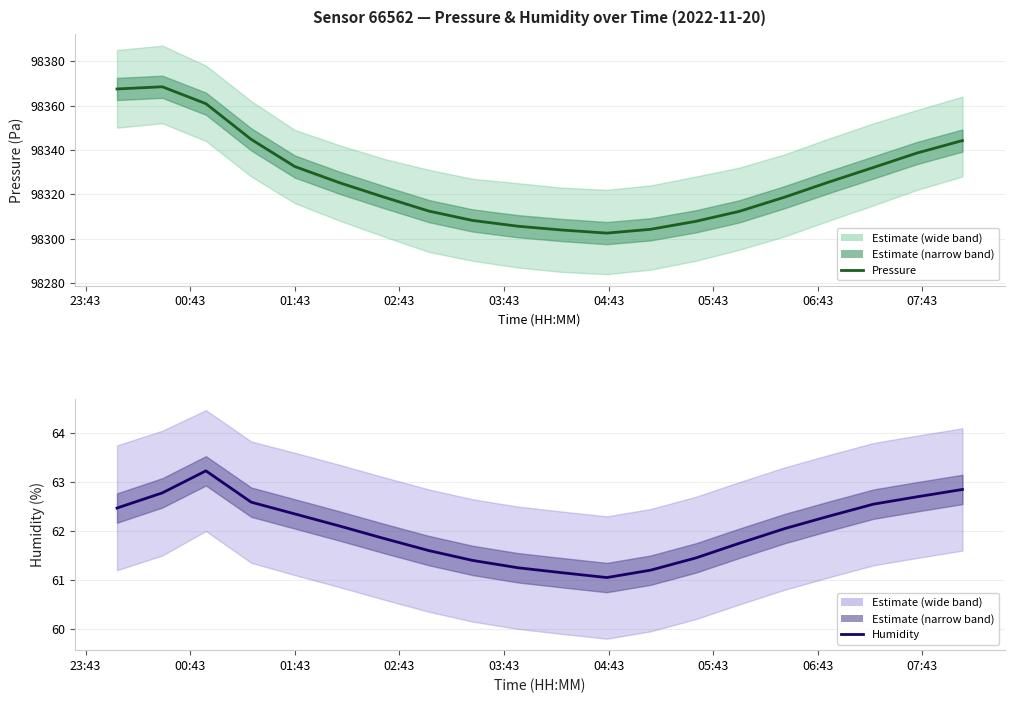

Reading left to right, what are all the values shown in this chart?

Pressure (Pa): 98367.4	98368.4	98360.8	98344.7	98332.5	98325.1	98318.8	98312.4	98308.2	98305.6	98303.9	98302.5	98304.2	98307.8	98312.3	98318.7	98325.4	98332.1	98338.6	98344.2
Humidity (%): 62.5	62.8	63.2	62.6	62.4	62.1	61.9	61.6	61.4	61.2	61.1	61.0	61.2	61.5	61.8	62.0	62.3	62.5	62.7	62.9